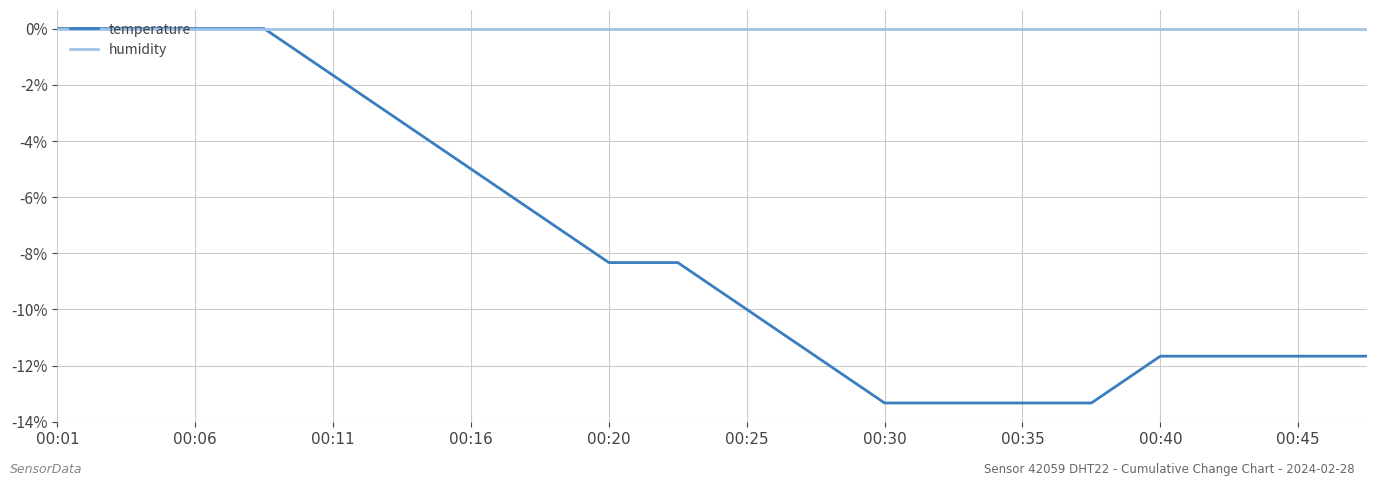

What is the average value of the temperature series?

-7.7